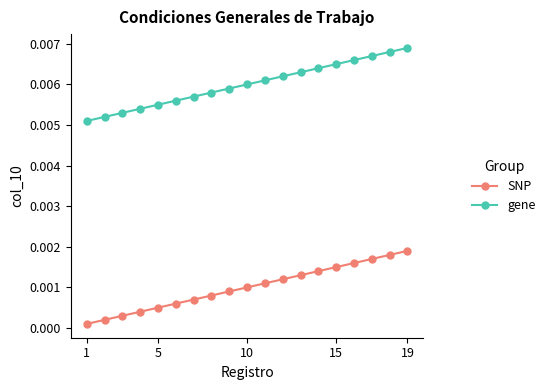

True or false: gene and SNP intersect in this chart.

False